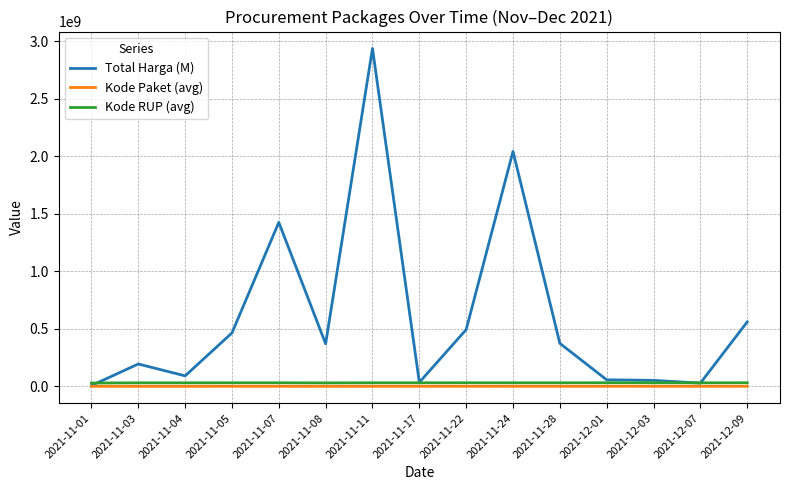

True or false: Kode Paket (avg) and Kode RUP (avg) cross at least once.

False